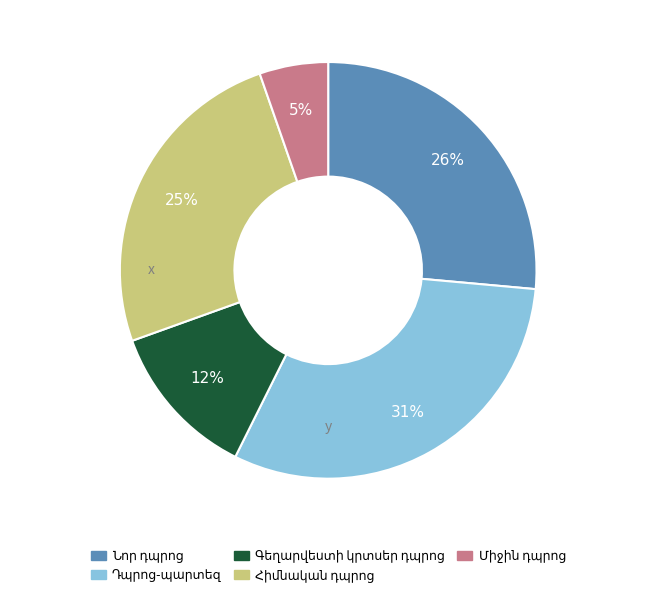

Does any single category account for the majority?

No